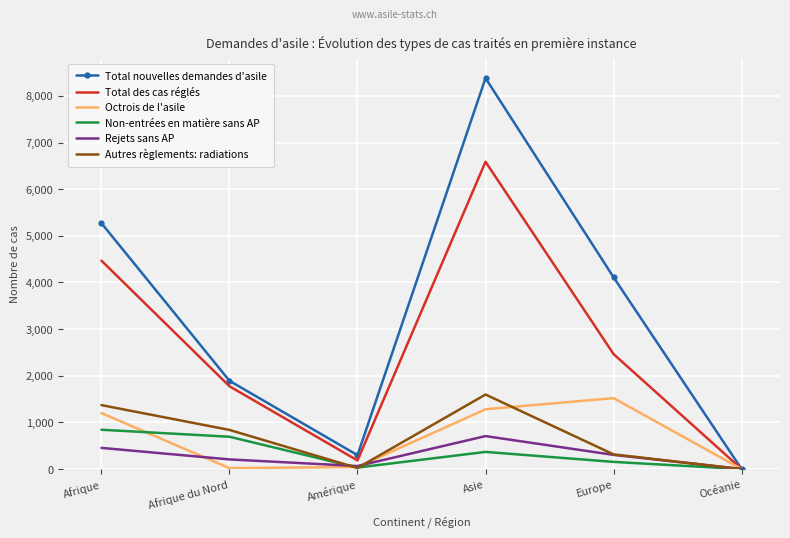

Where does the Total nouvelles demandes d'asile series first go above 4111?

Afrique